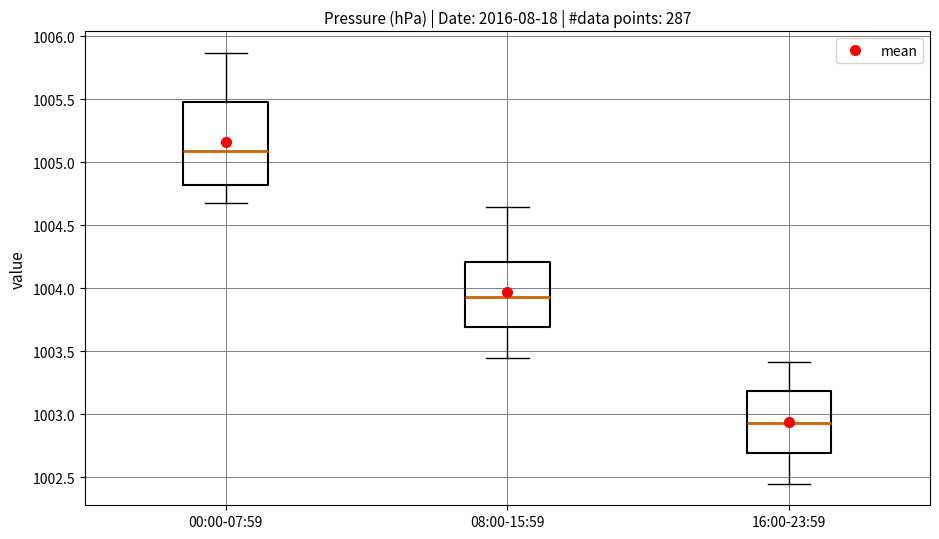

Comparing the boxes themselves (not the whiskers), which one is the tallest?

00:00-07:59